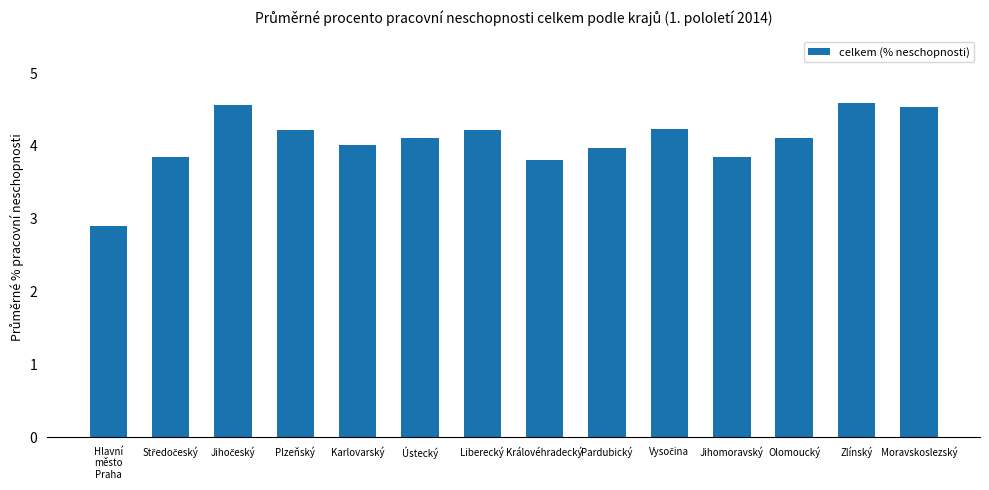

Count the number of categories in the chart.

14